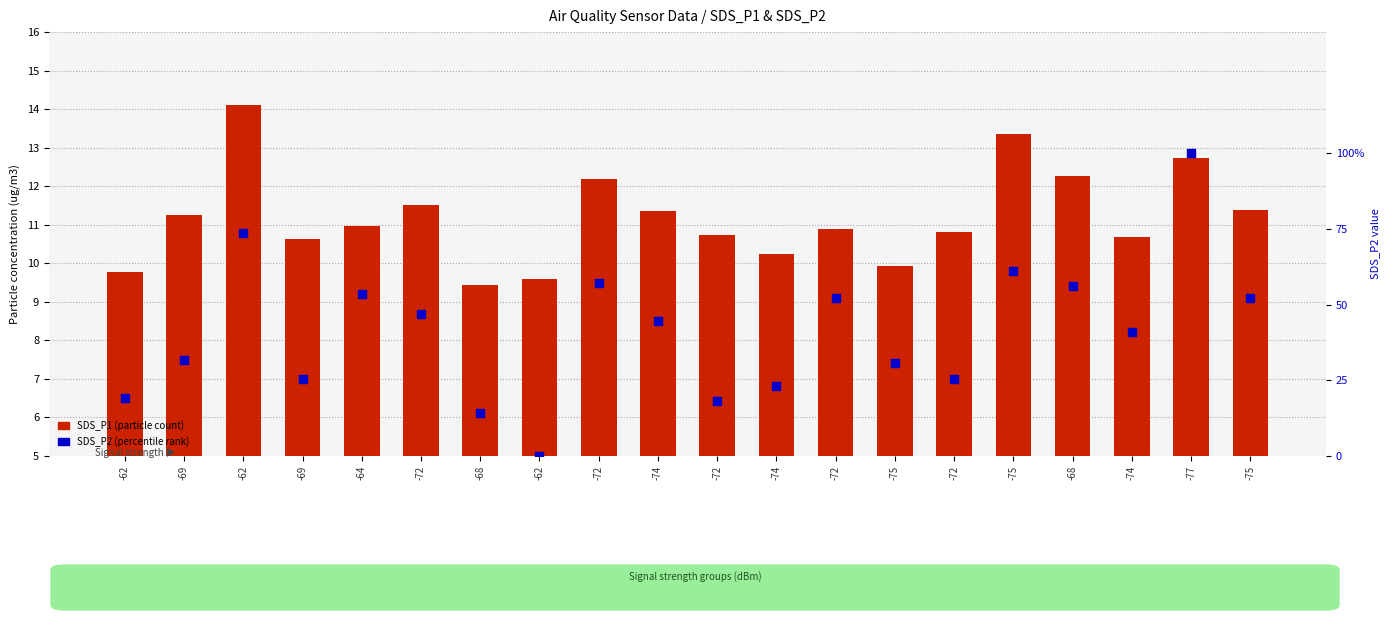

At which category is the sum across all series the highest?

-77